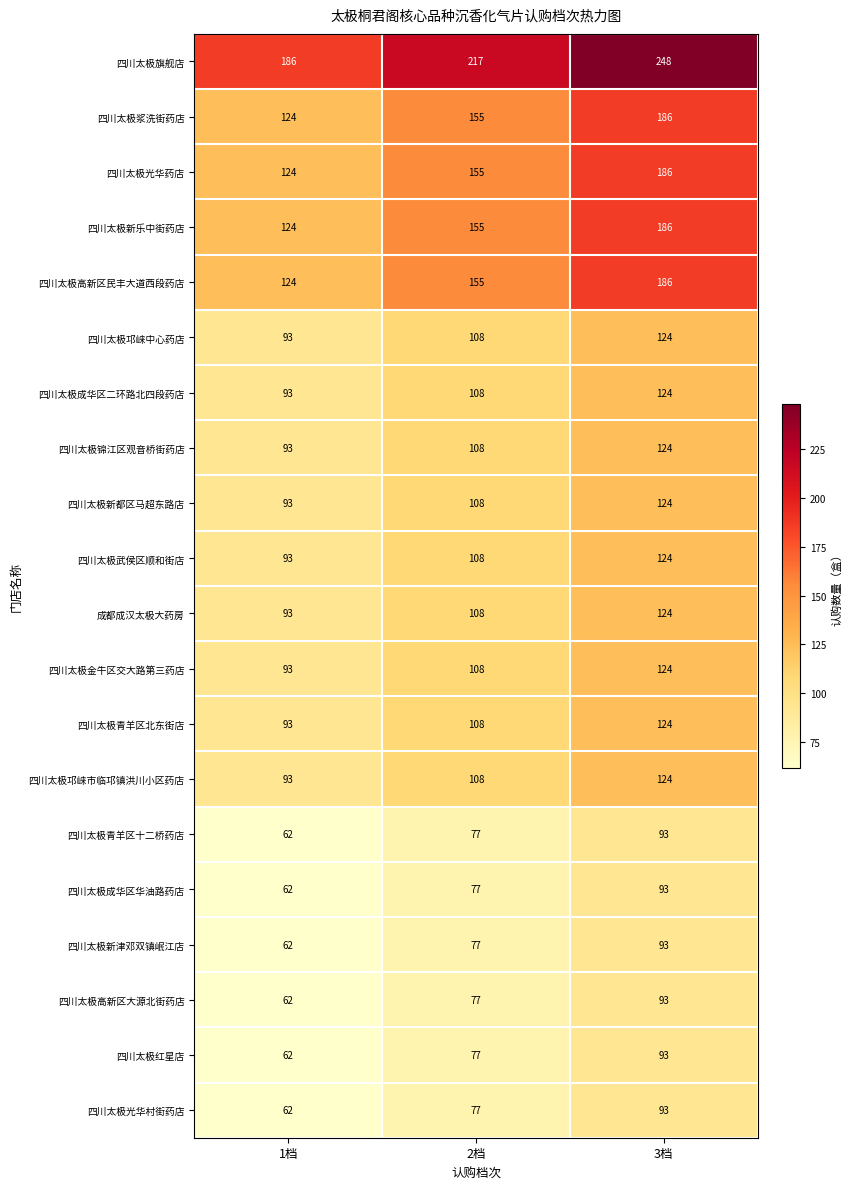

The value of 四川太极浆洗街药店 at 3档 is 101. True or false?

False